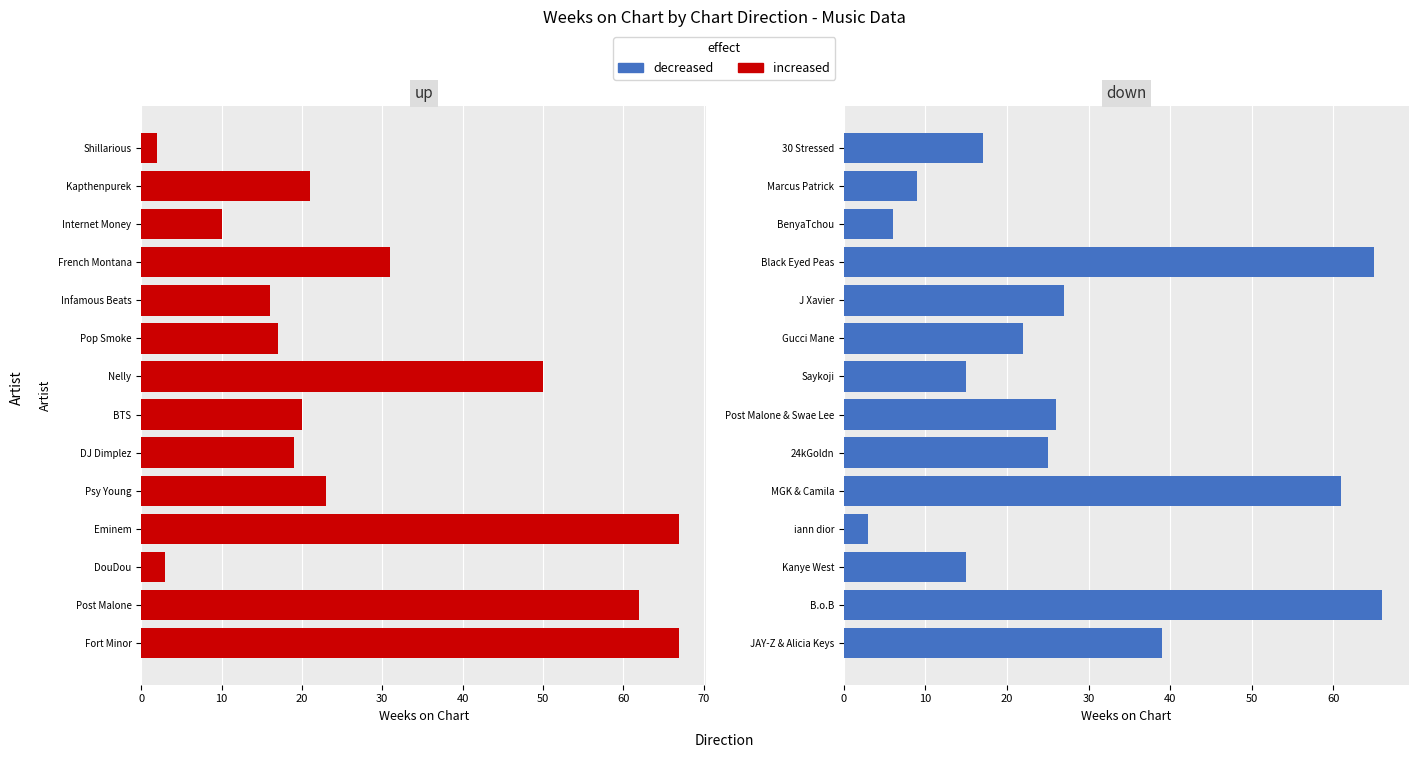

What is the minimum value shown in the chart?

2